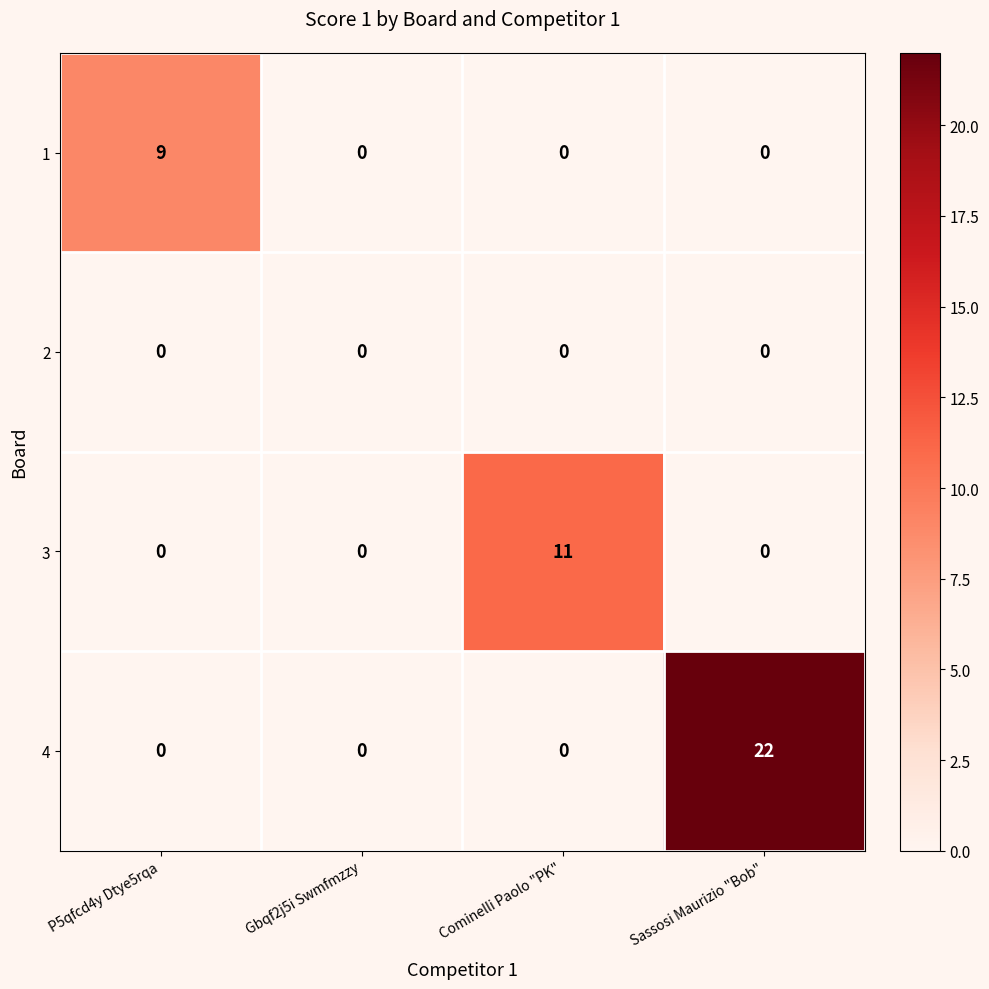

Reading right to left, list all the values displayed in this chart.

1: Sassosi Maurizio "Bob"=0	Cominelli Paolo "PK"=0	Gbqf2j5i Swmfmzzy=0	P5qfcd4y Dtye5rqa=9
2: Sassosi Maurizio "Bob"=0	Cominelli Paolo "PK"=0	Gbqf2j5i Swmfmzzy=0	P5qfcd4y Dtye5rqa=0
3: Sassosi Maurizio "Bob"=0	Cominelli Paolo "PK"=11	Gbqf2j5i Swmfmzzy=0	P5qfcd4y Dtye5rqa=0
4: Sassosi Maurizio "Bob"=22	Cominelli Paolo "PK"=0	Gbqf2j5i Swmfmzzy=0	P5qfcd4y Dtye5rqa=0